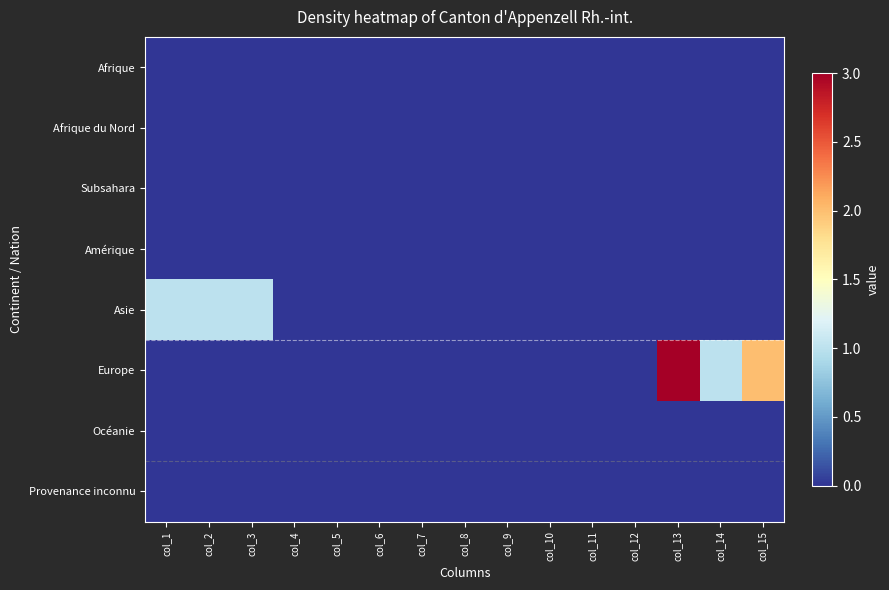

Which series has the largest range (max minus min)?

Europe